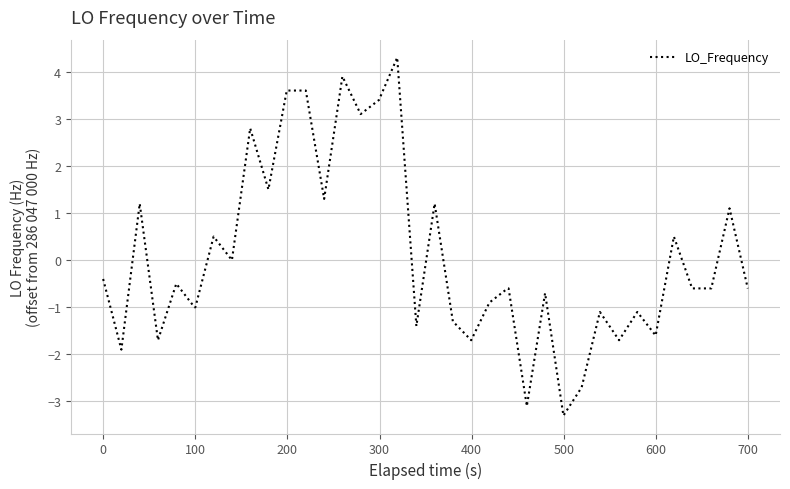

Reading right to left, what are all the values shown in this chart?

-0.6	1.1	-0.6	-0.6	-0.6	0.5	-1.6	-1.1	-1.7	-1.1	-2.7	-3.3	-0.7	-3.1	-0.6	-0.6	-0.9	-1.7	-1.3	1.2	-1.4	4.3	3.4	3.1	3.9	1.3	3.6	3.6	3.6	1.5	2.8	0.0	0.5	-1.0	-1.0	-0.5	-1.7	1.2	-1.9	-0.4